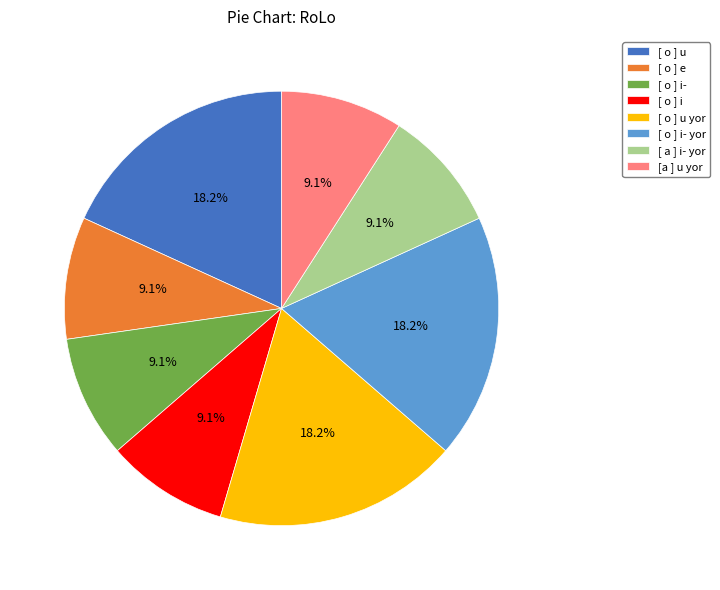

How many segments does this pie chart have?

8